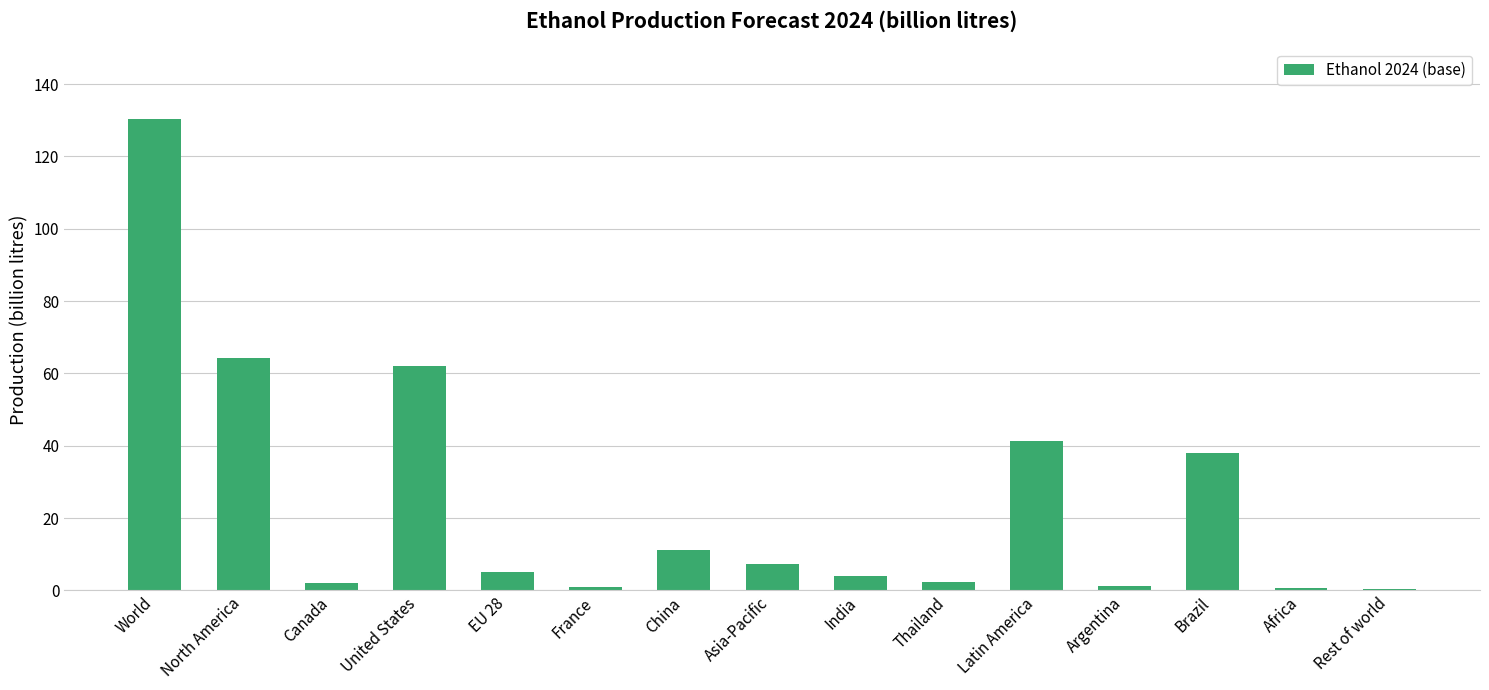

What is the difference between the values at Latin America and Canada?

39.2